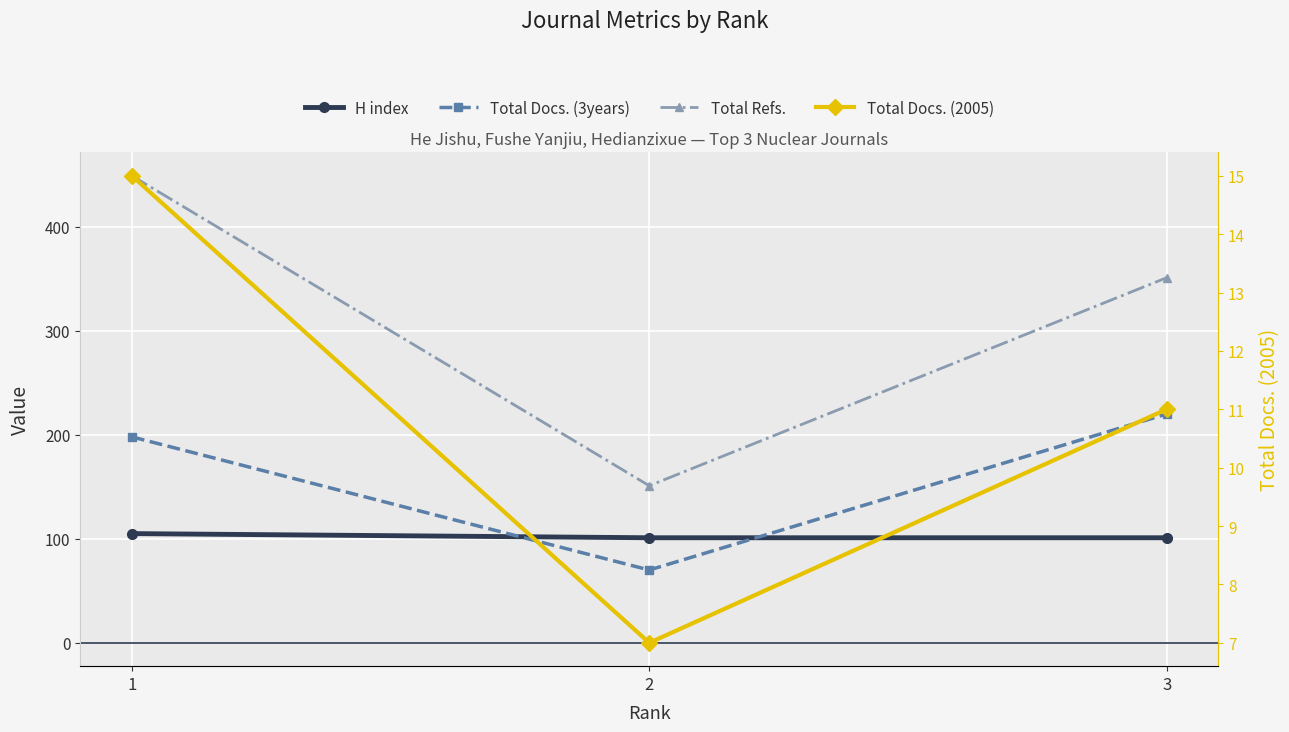

Where is Total Refs. nearest to the value 300?

3